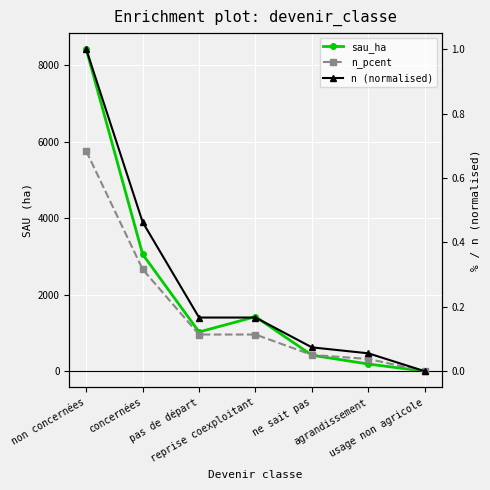

What is the greatest value displayed?

8422.3